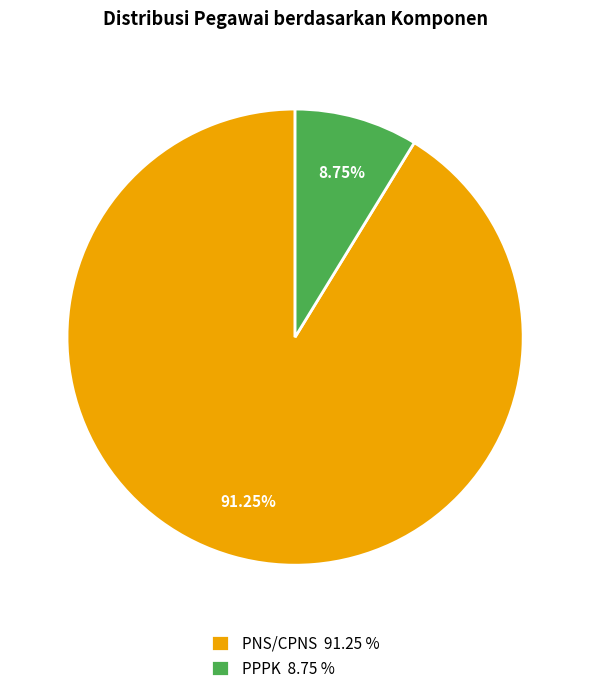

Do PNS/CPNS and PPPK together represent more than half of the pie?

Yes